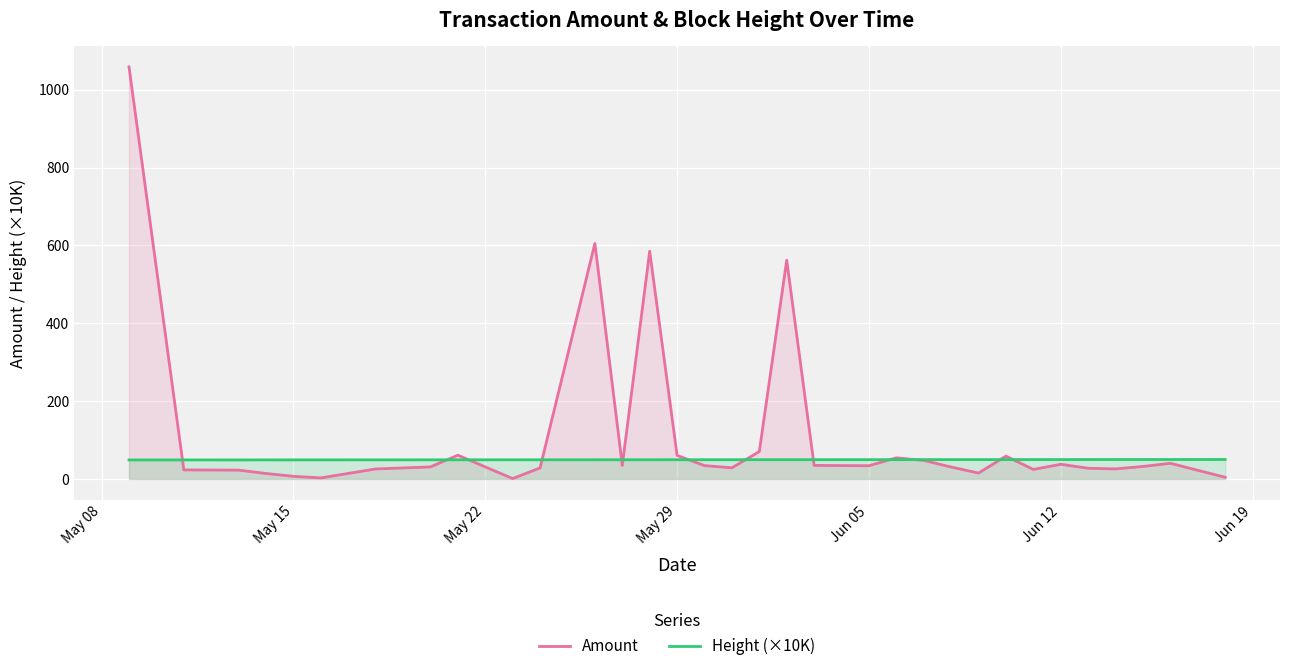

After their last crossing, which series has the higher values: Amount or Height (×10K)?

Height (×10K)